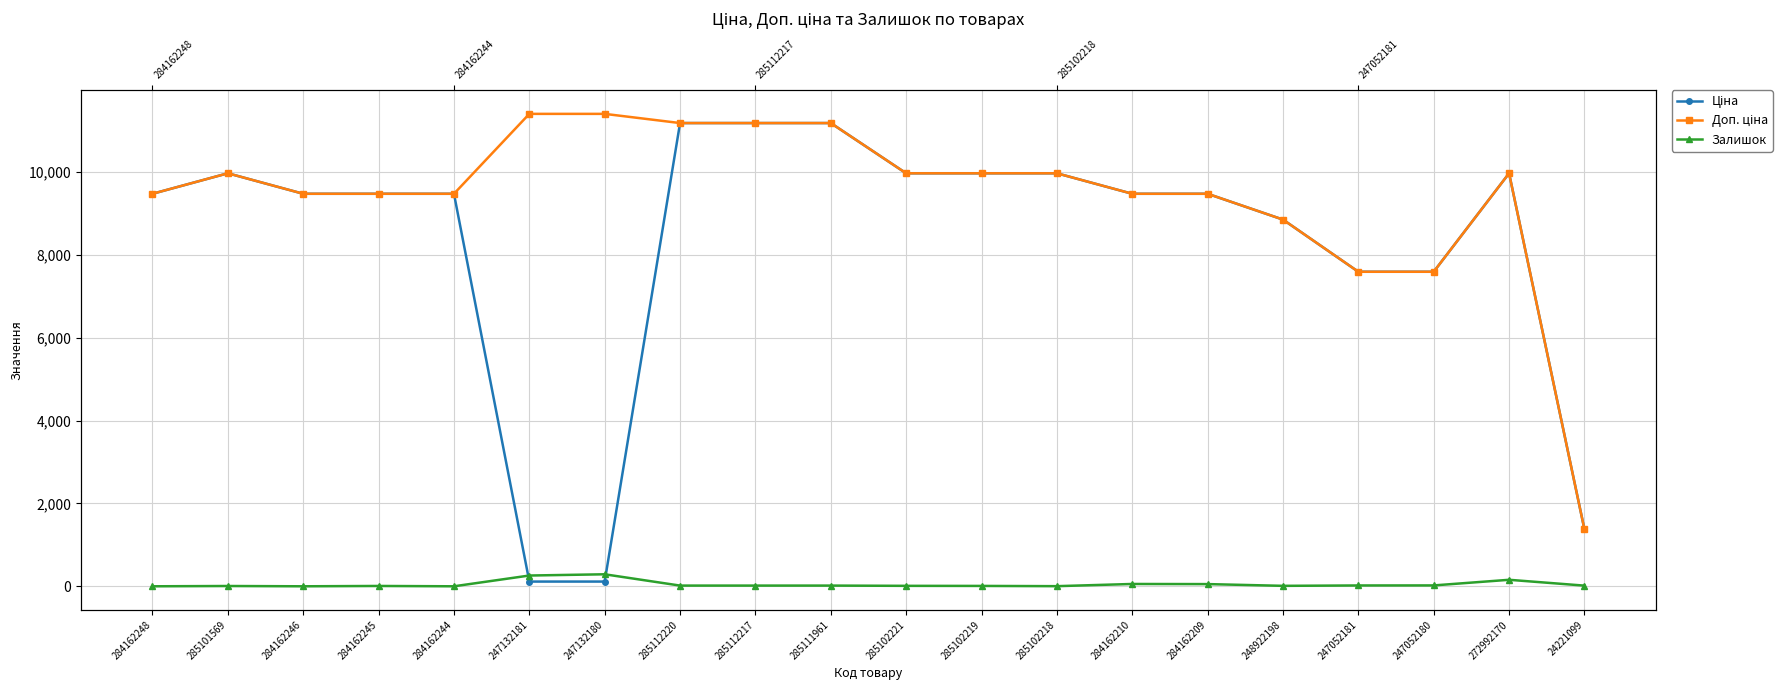

What is the value of the Доп. ціна point at the 2nd from the left?

9975.0